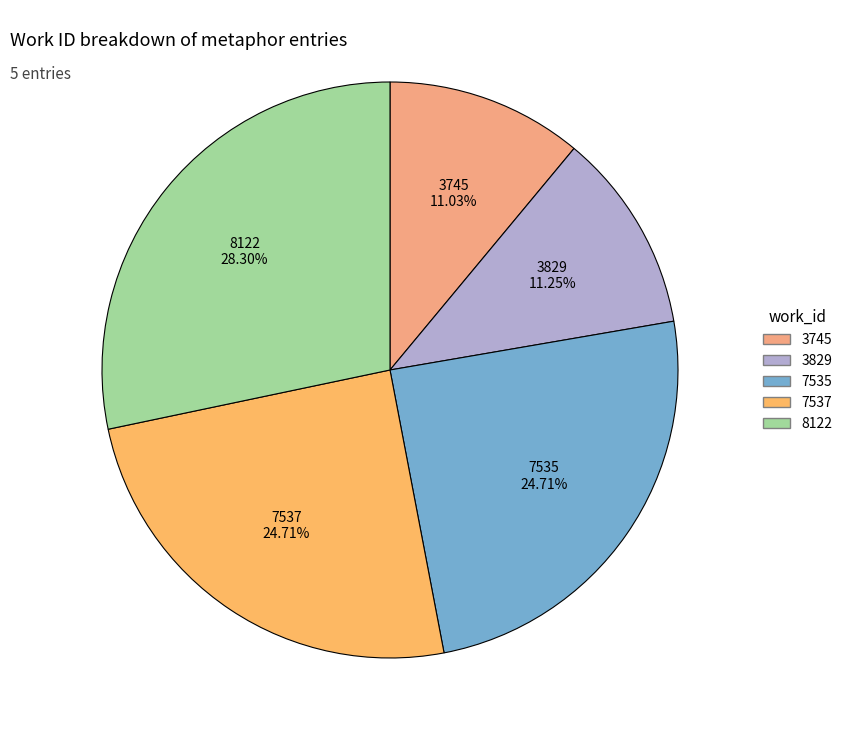

Which has a higher value, 3745 or 7537?

7537